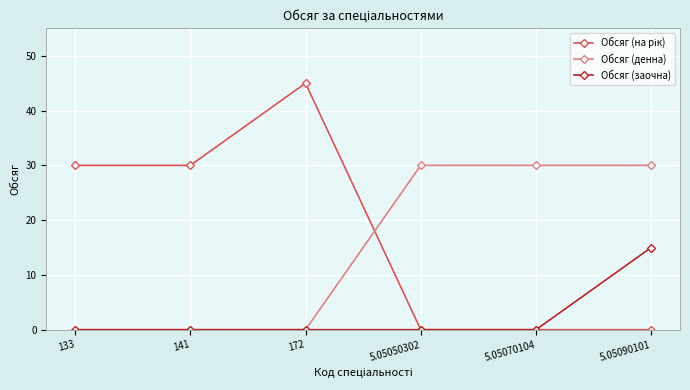

What is the total value across all series at 141?

30